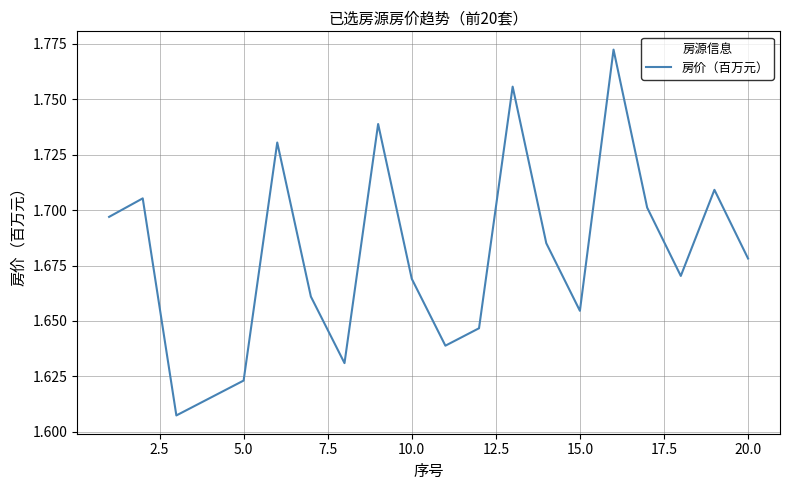

Reading left to right, list all the values displayed in this chart.

1.7	1.7	1.6	1.6	1.6	1.7	1.7	1.6	1.7	1.7	1.6	1.6	1.8	1.7	1.7	1.8	1.7	1.7	1.7	1.7